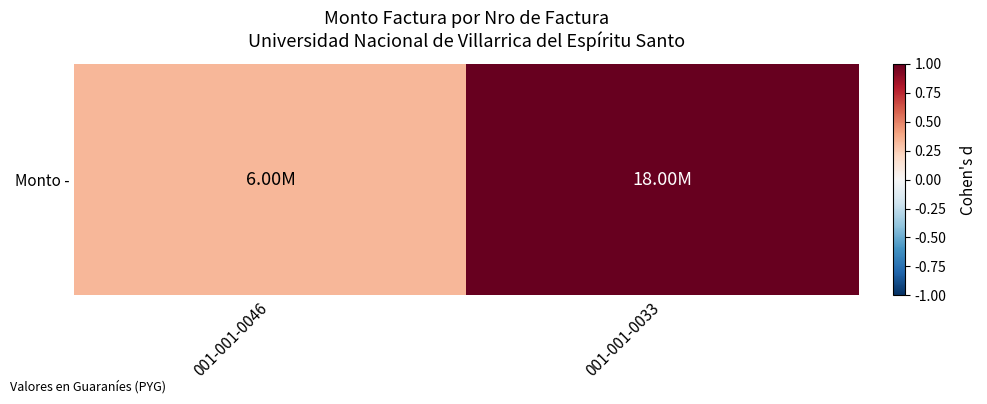

How many data points does each series have?

2